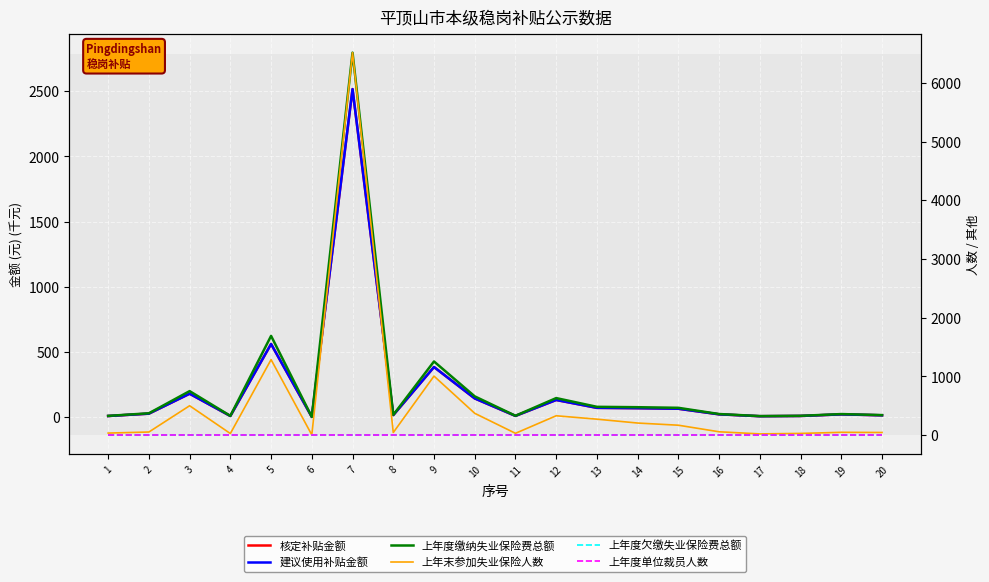

Which label corresponds to the largest value in the chart?

7